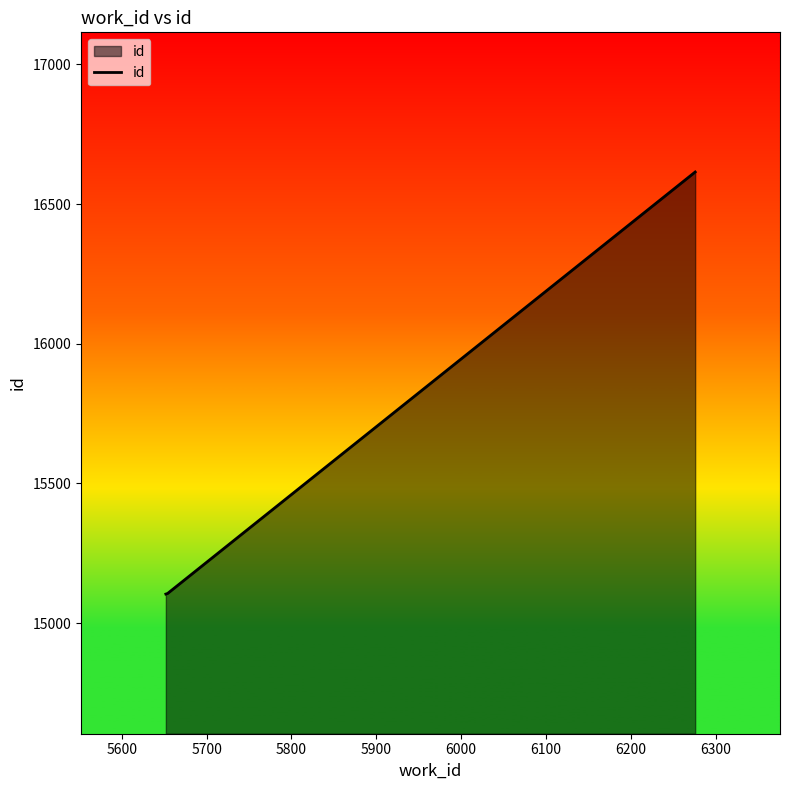

True or false: there are more than 1 points higher than both neighbors.

False